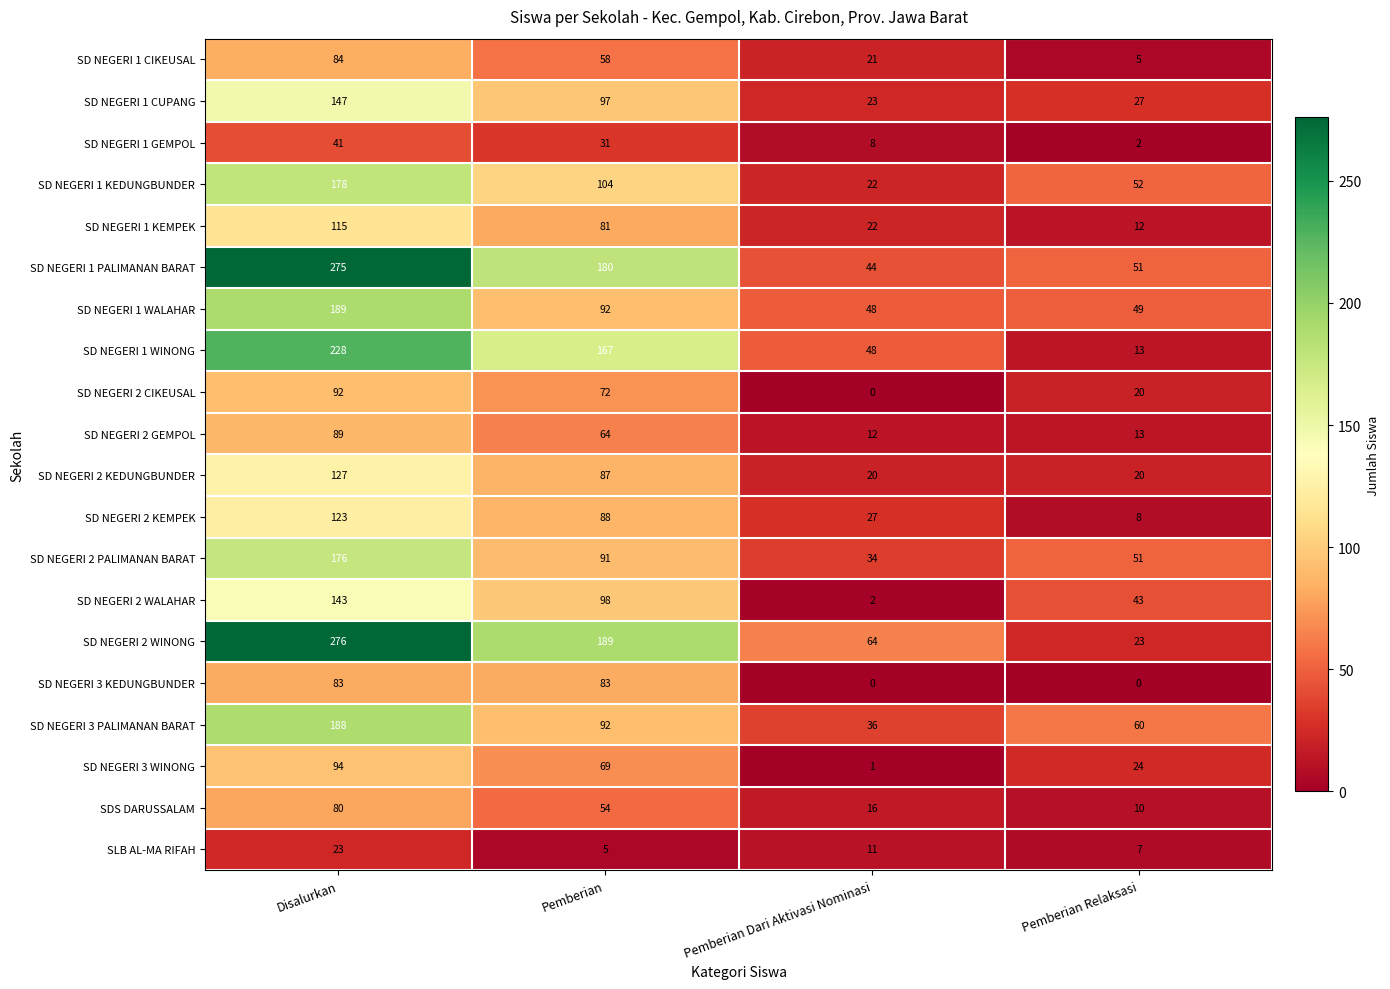

Is it true that SLB AL-MA RIFAH equals 11 at Pemberian Dari Aktivasi Nominasi?

True